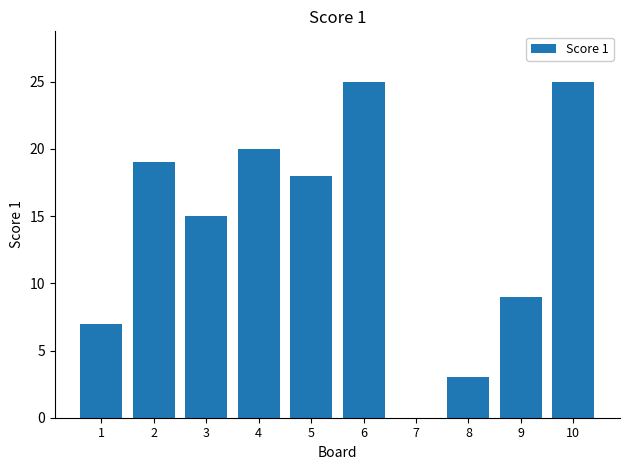

Reading left to right, what are all the values shown in this chart?

7	19	15	20	18	25	0	3	9	25